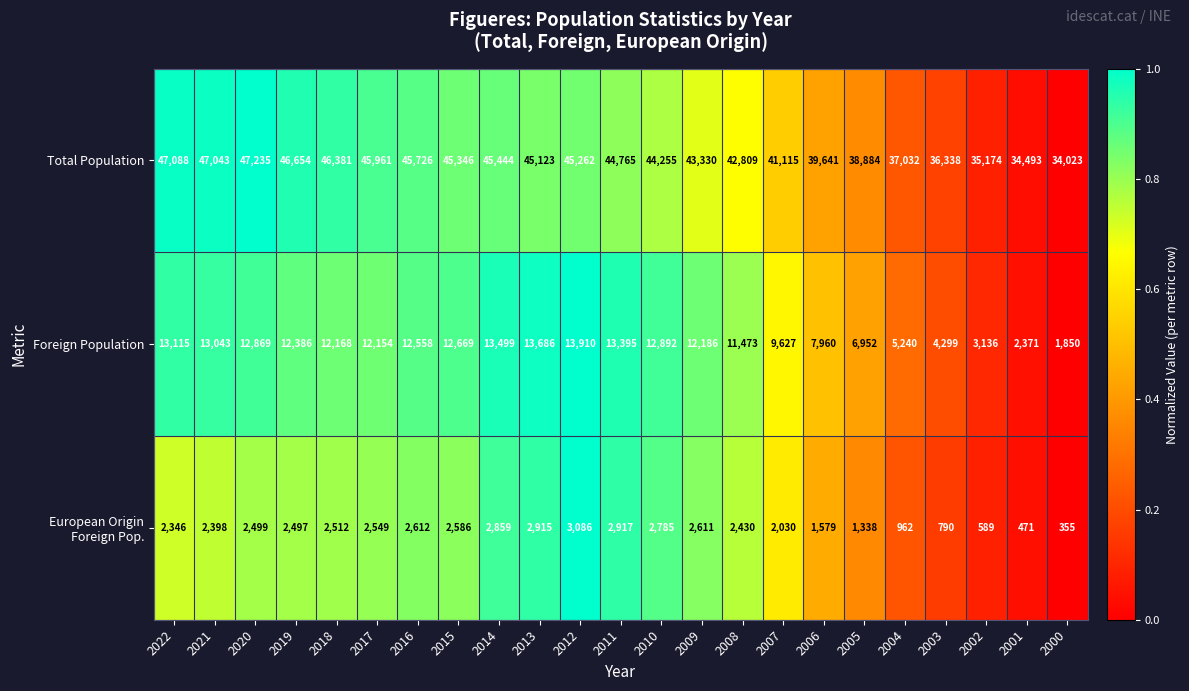

List the labels in order of Foreign Population value, largest first.

2012, 2013, 2014, 2011, 2022, 2021, 2010, 2020, 2015, 2016, 2019, 2009, 2018, 2017, 2008, 2007, 2006, 2005, 2004, 2003, 2002, 2001, 2000